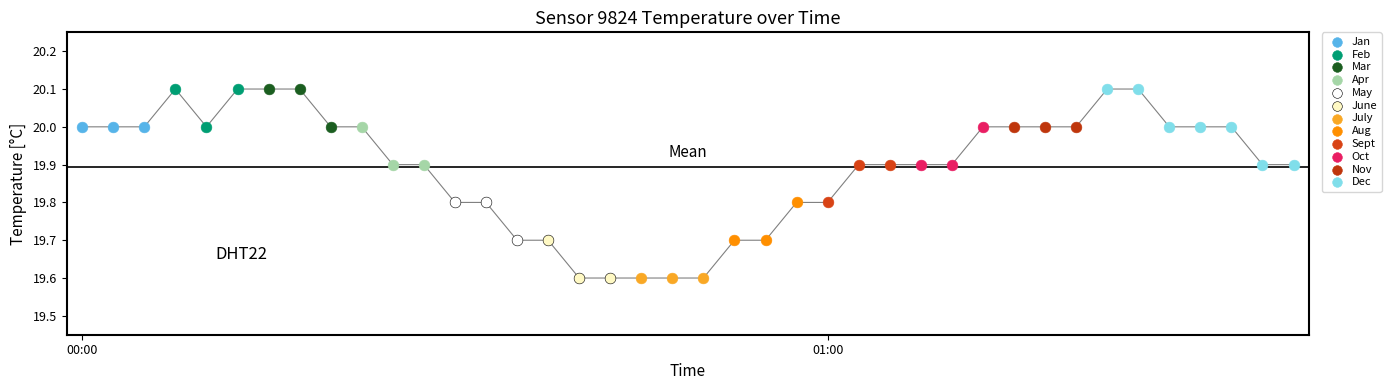

What are all the series names shown in the legend?

Jan, Feb, Mar, Apr, May, June, July, Aug, Sept, Oct, Nov, Dec